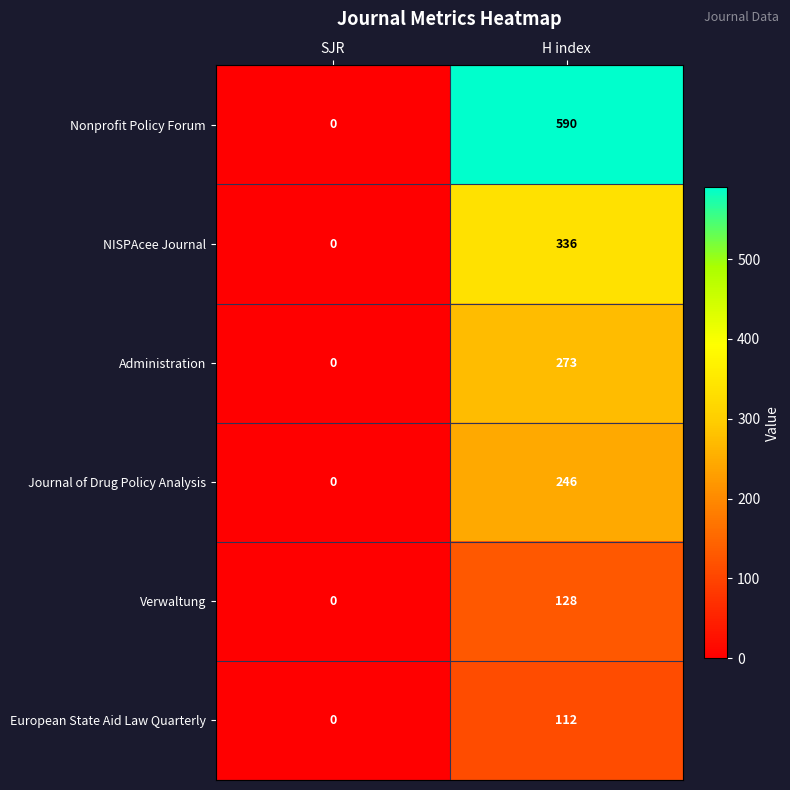

Which series has the largest total across all categories?

Nonprofit Policy Forum